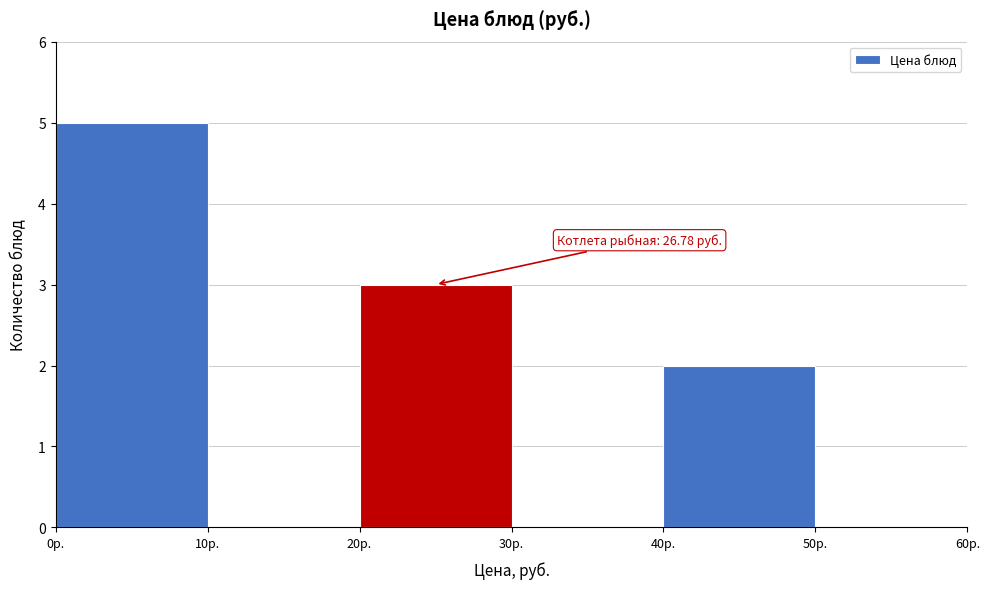

Over which range of the x-axis is the bar tallest?

0 to 10